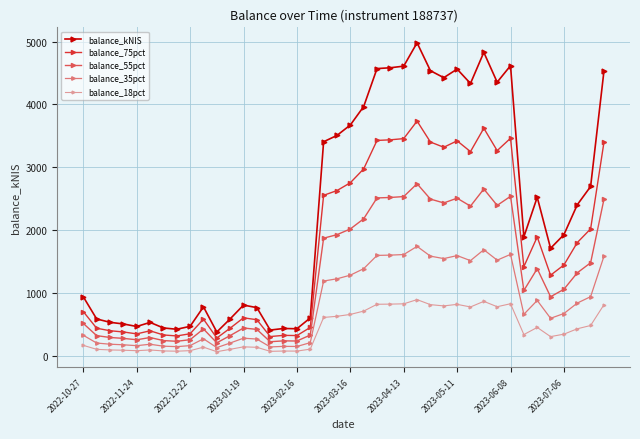

How many data points in balance_35pct are less than 675?

20